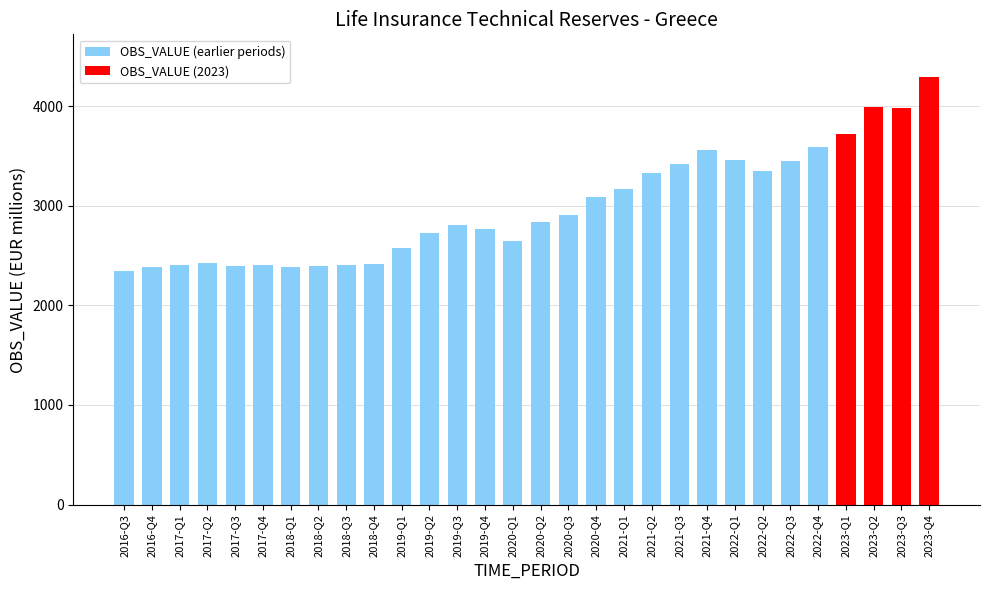

True or false: the data shows 1477.4 at 2018-Q2.

False